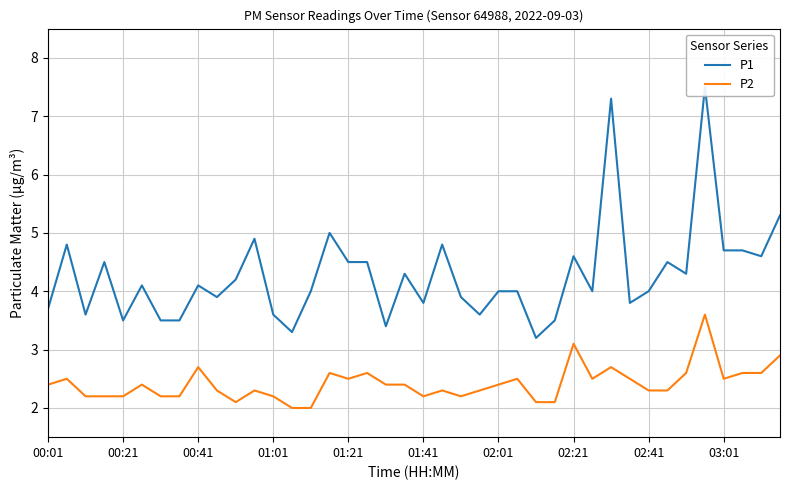

What is the highest value of the P2 series?

3.6